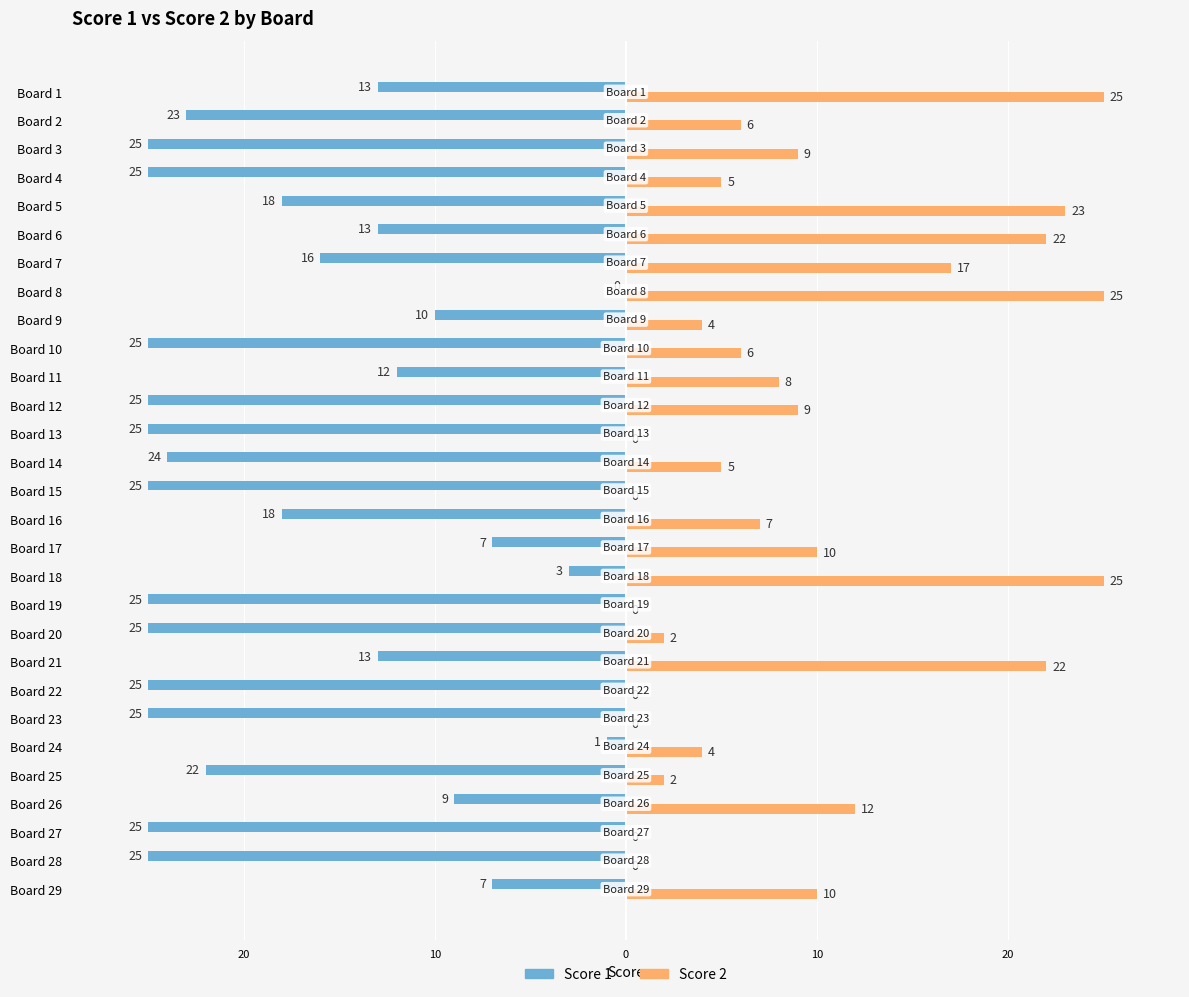

What are all the series names shown in the legend?

Score 1, Score 2